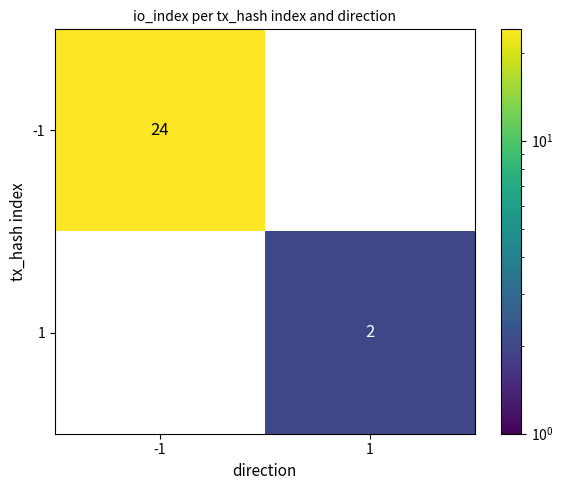

Is it true that 1 equals 2 at 1?

True